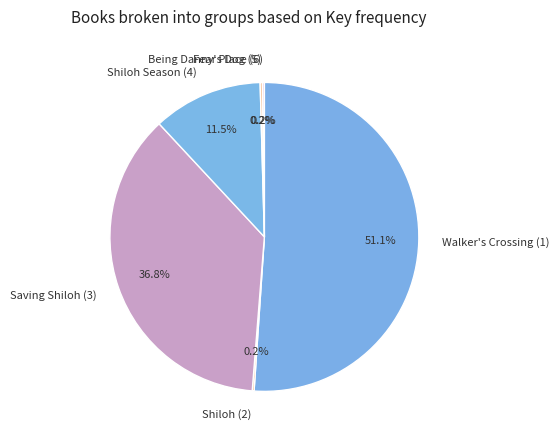

How much of the chart is everything except Saving Shiloh (3)?

63.2%